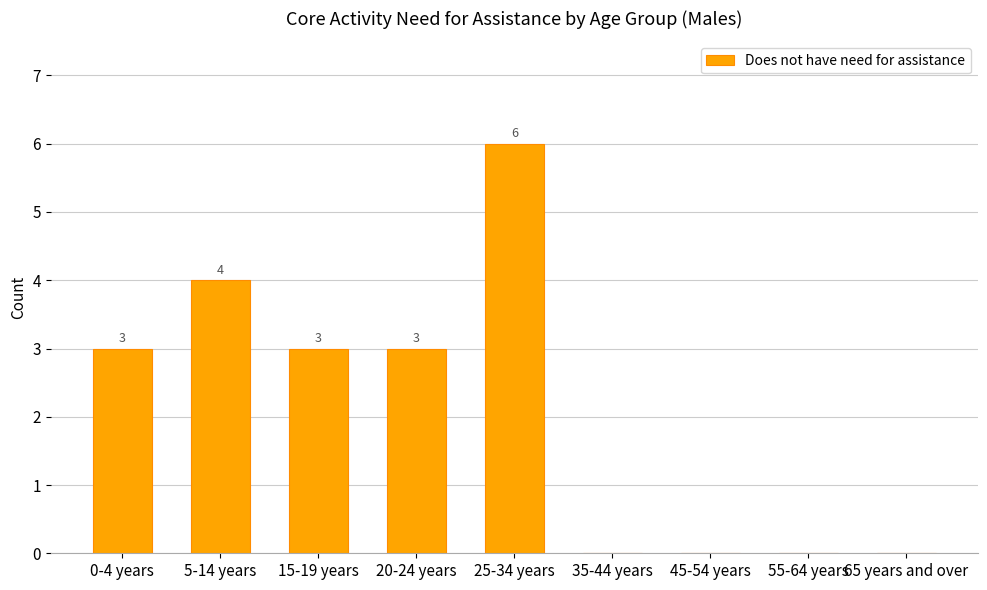

Count the values in the range 0 to 3.

7